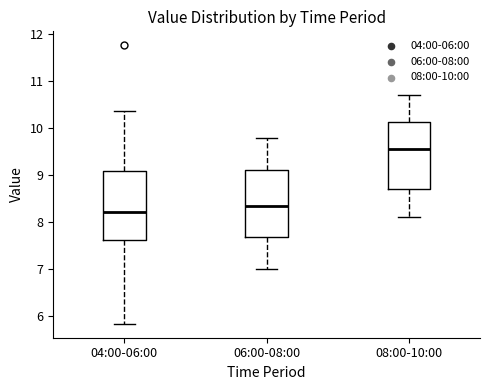

Reading left to right, read every box against the y-axis: the position of its median line, the range the box covers, and the ends of its whiskers. The values are not printed on the chart, so give them approximately, as read against the axis.

04:00-06:00: median 8.2, box 7.6 to 9.1, whiskers 5.8 to 10.4
06:00-08:00: median 8.4, box 7.7 to 9.1, whiskers 7.0 to 9.8
08:00-10:00: median 9.6, box 8.7 to 10.1, whiskers 8.1 to 10.7